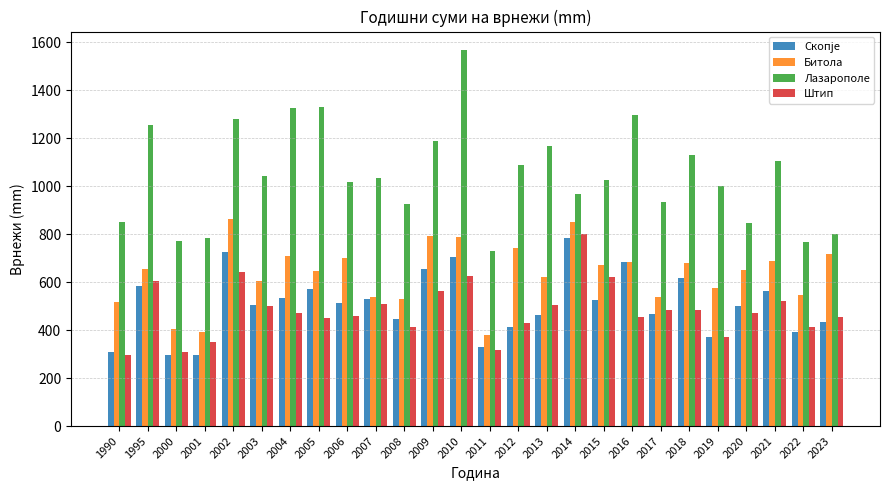

What value does the Штип series have at 2009?

561.7